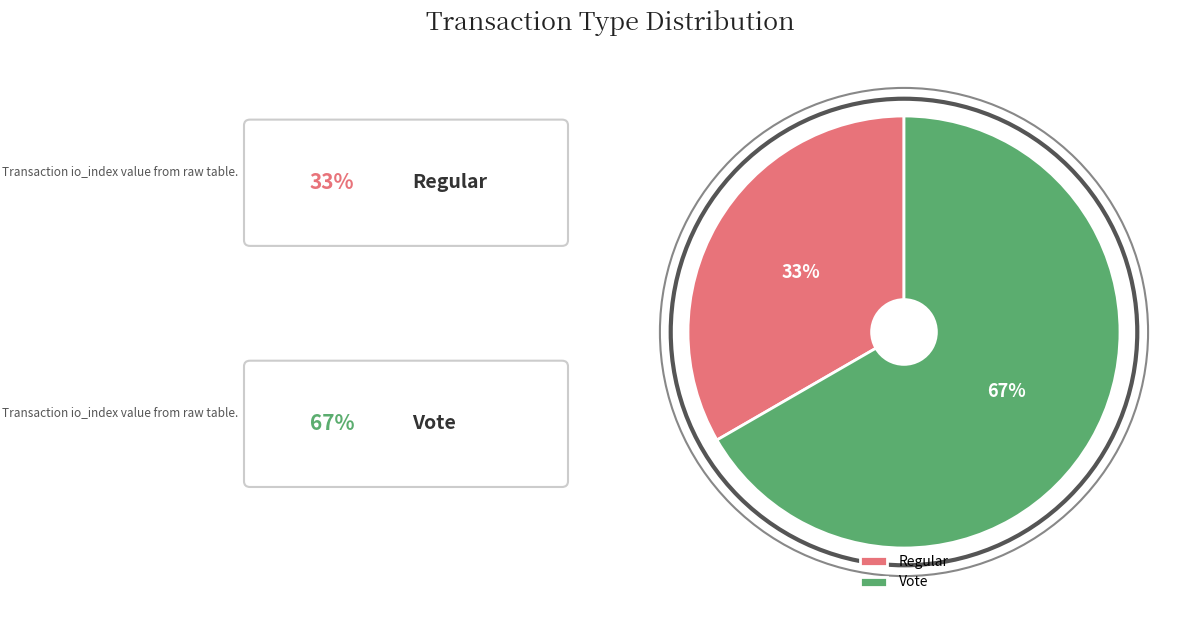

Combined, do Regular and Vote account for over 50%?

Yes